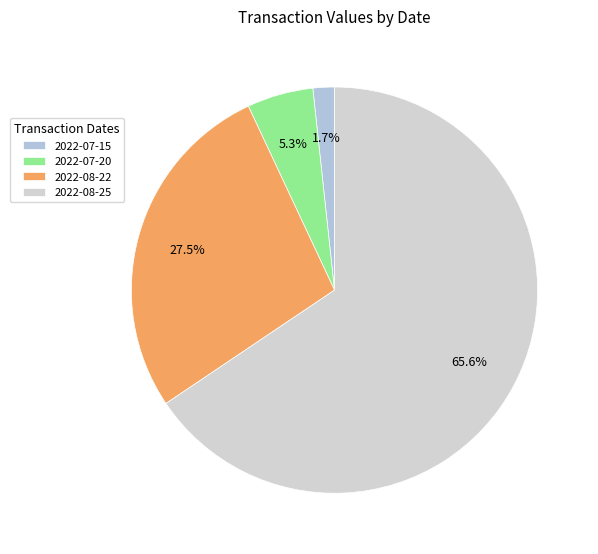

How many slices are in this pie chart?

4